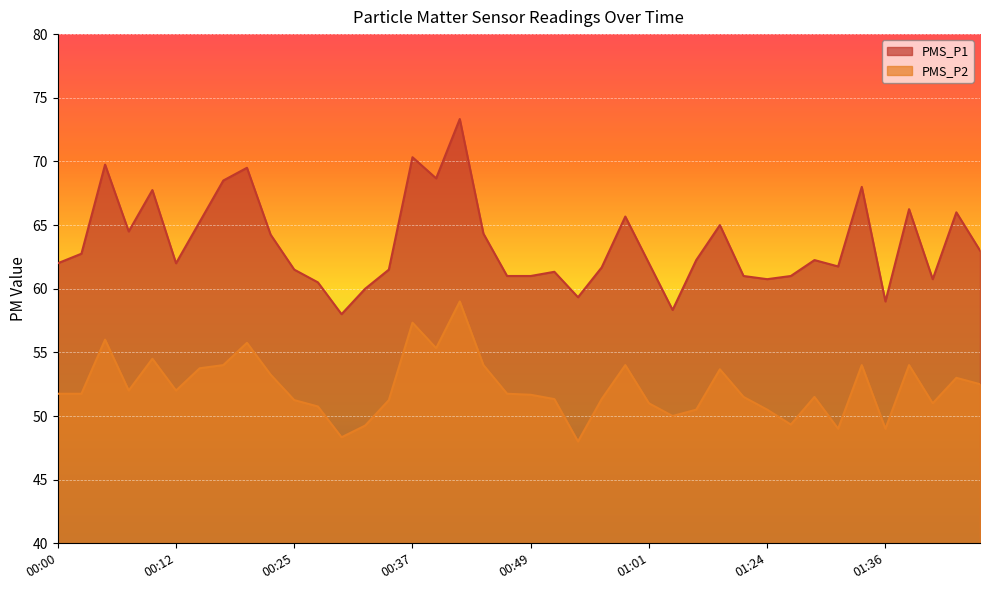

What are all the series names shown in the legend?

PMS_P1, PMS_P2